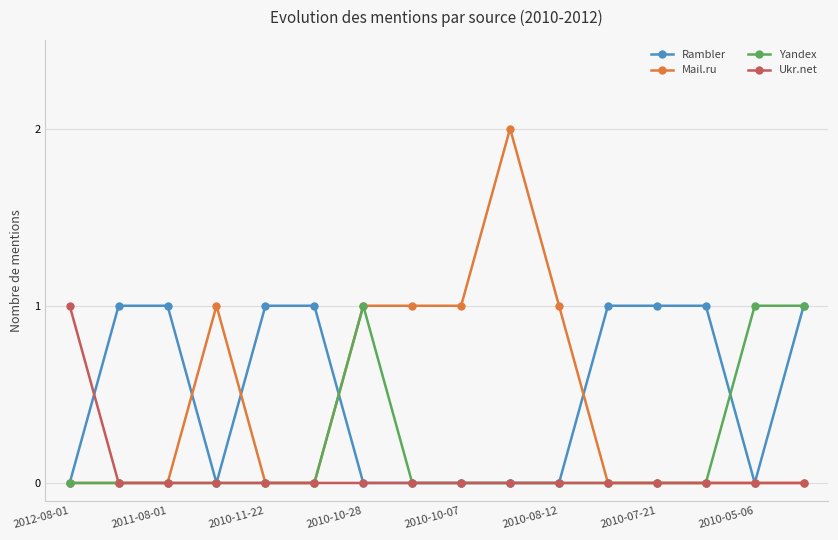

Count the Rambler values in the range 0 to 1.

16